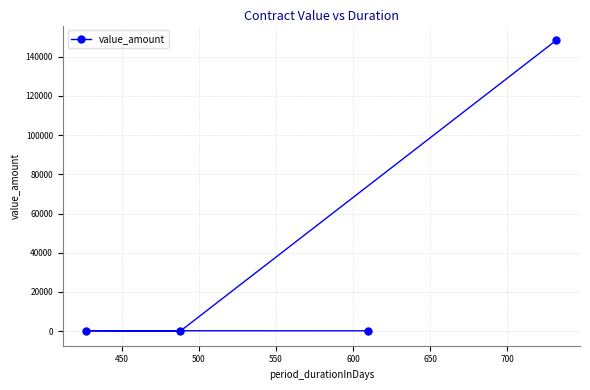

What is the difference between the maximum and minimum values?

148437.5